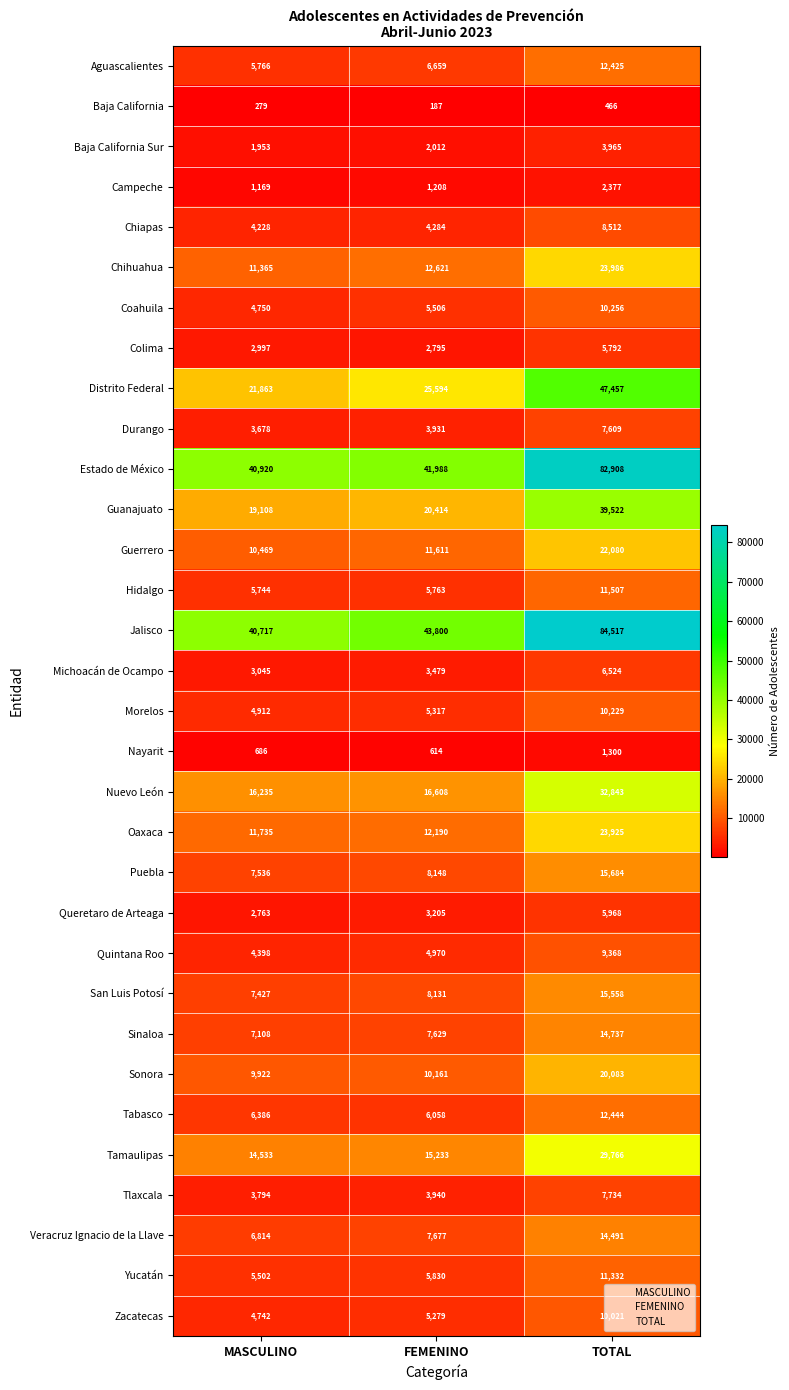

Which label corresponds to the largest value in the chart?

TOTAL